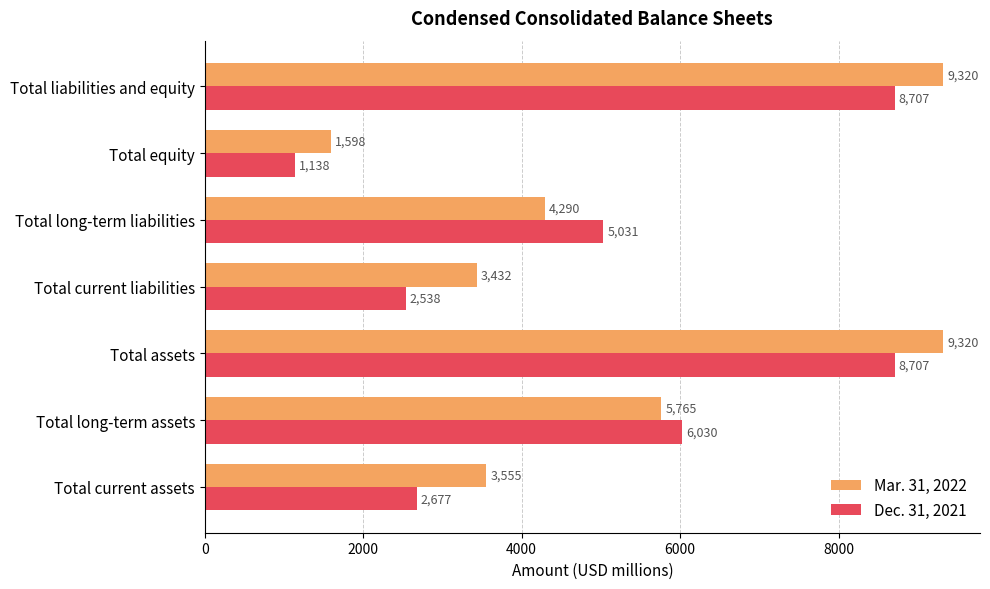

Is it true that Dec. 31, 2021 equals 5031 at Total long-term liabilities?

True